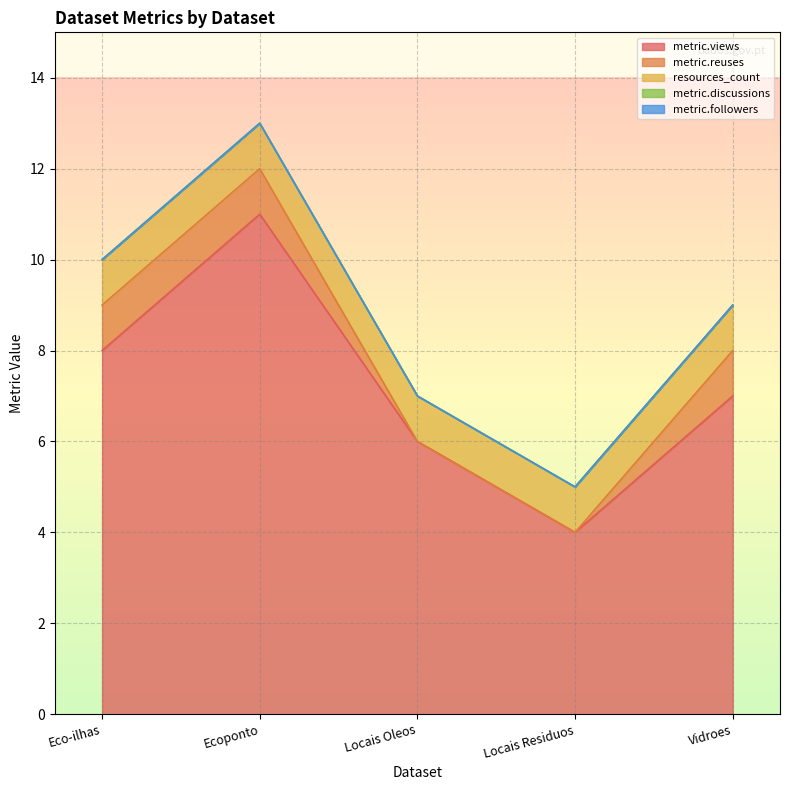

Rank the categories by metric.followers value from highest to lowest.

Eco-ilhas, Ecoponto, Locais Oleos, Locais Residuos, Vidroes